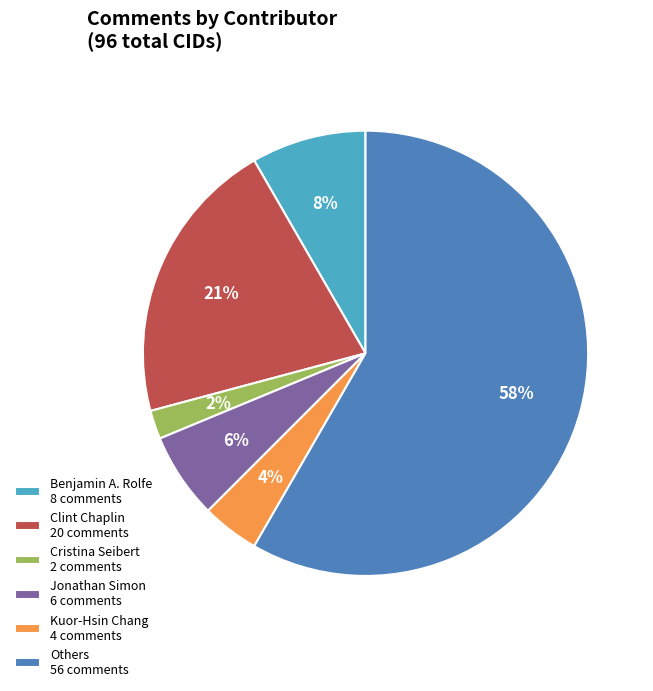

The Clint Chaplin 20 comments slice represents 21% of the pie. True or false?

True